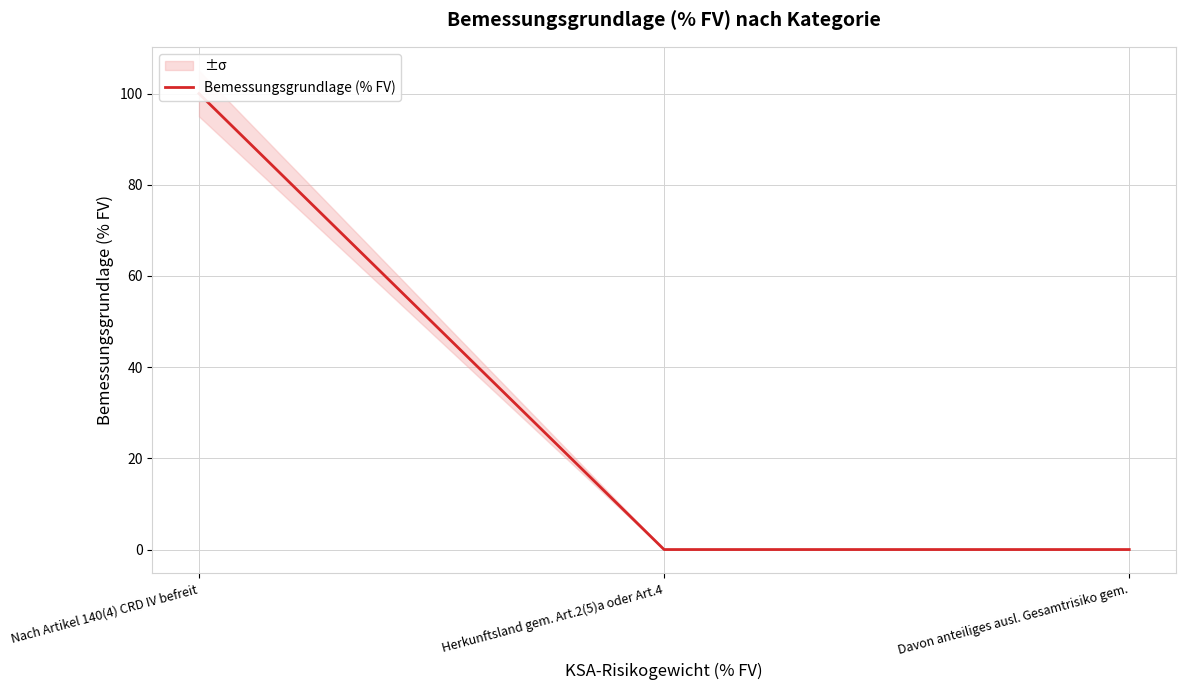

The value at Davon anteiliges ausl. Gesamtrisiko gem. is 65.4. True or false?

False